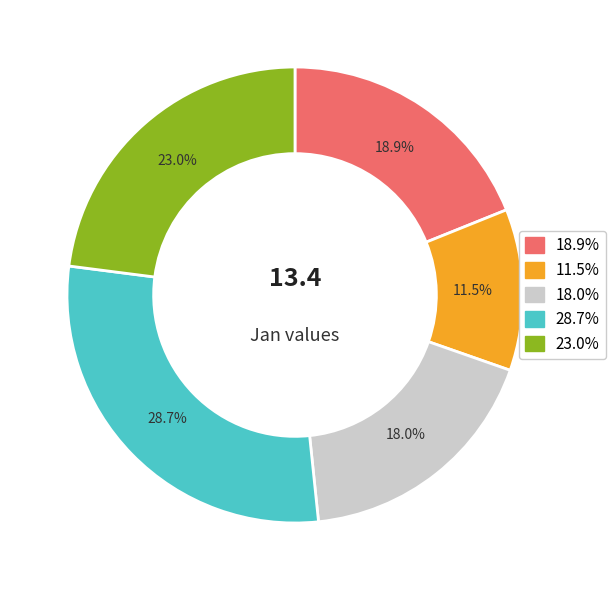

To the nearest percent, what is the average slice percentage?

20%